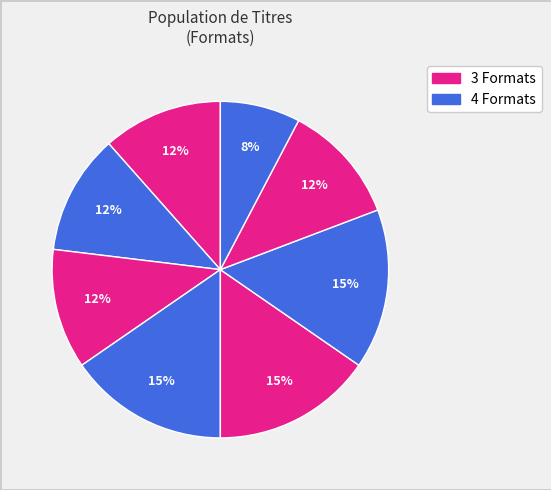

How many slices are in this pie chart?

8